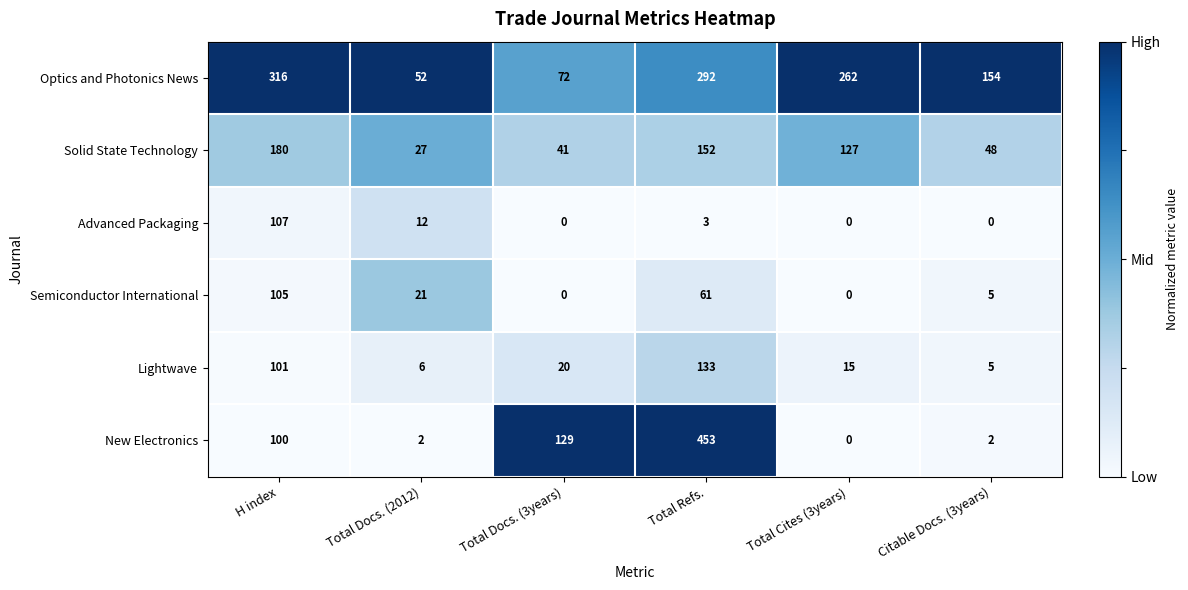

Count the number of data series in this chart.

6